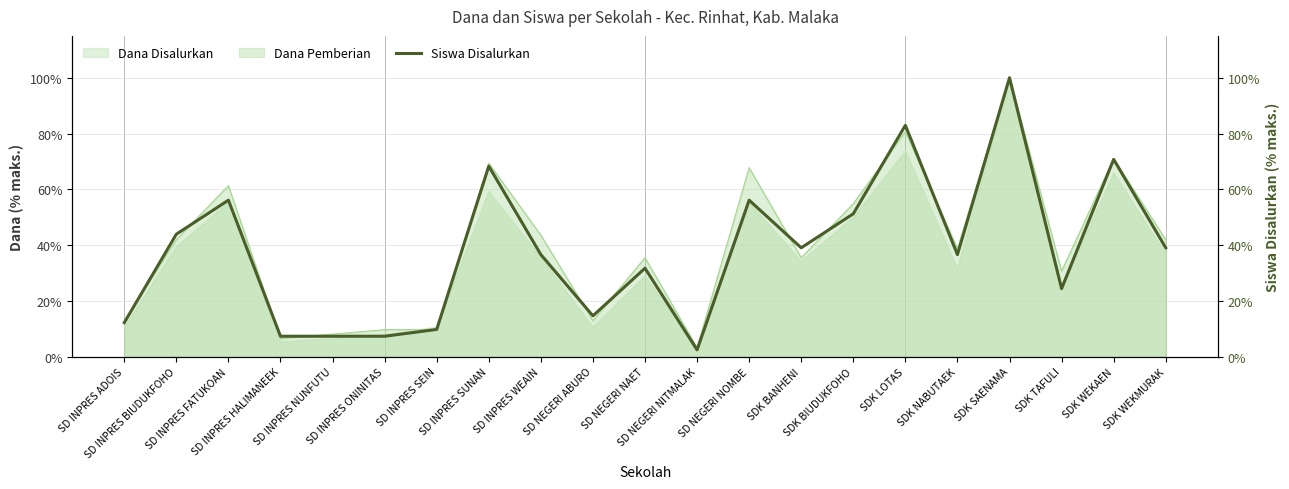

Rank the categories by value from highest to lowest.

SDK SAENAMA, SDK LOTAS, SDK WEKAEN, SD INPRES SUNAN, SD INPRES FATUKOAN, SD NEGERI NOMBE, SDK BIUDUKFOHO, SD INPRES BIUDUKFOHO, SDK BANHENI, SDK WEKMURAK, SD INPRES WEAIN, SDK NABUTAEK, SD NEGERI NAET, SDK TAFULI, SD NEGERI ABURO, SD INPRES ADOIS, SD INPRES SEIN, SD INPRES HALIMANEEK, SD INPRES NUNFUTU, SD INPRES ONINITAS, SD NEGERI NITMALAK